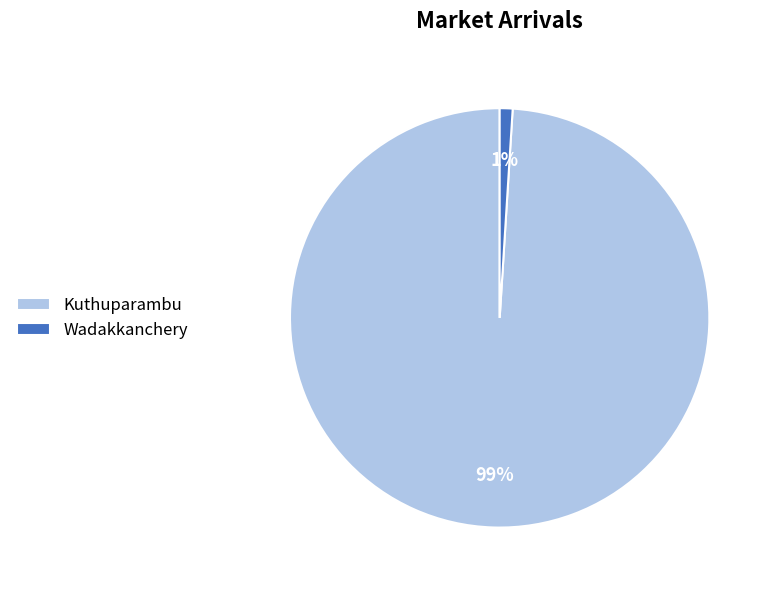

Which has a higher value, Wadakkanchery or Kuthuparambu?

Kuthuparambu